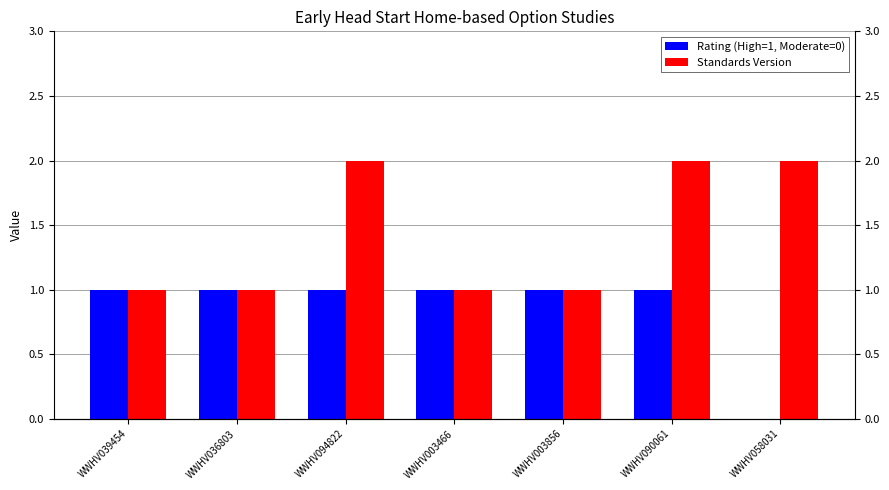

Where is Standards Version nearest to the value 1?

WWHV039454